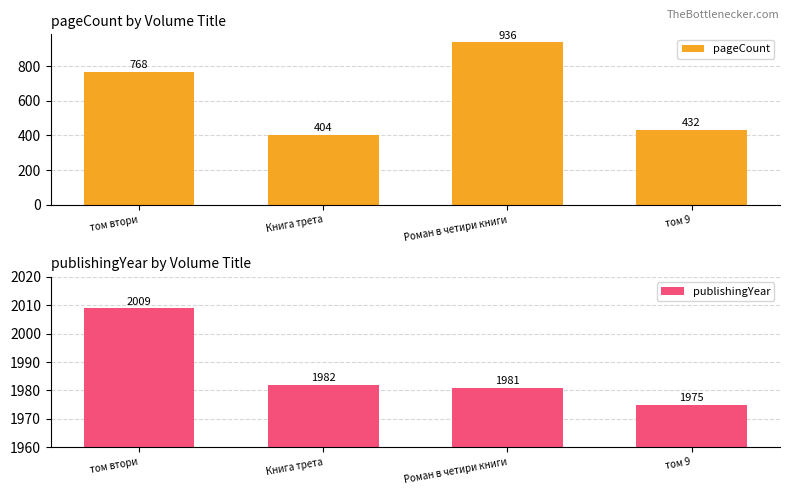

What is the maximum value shown in the chart?

2009